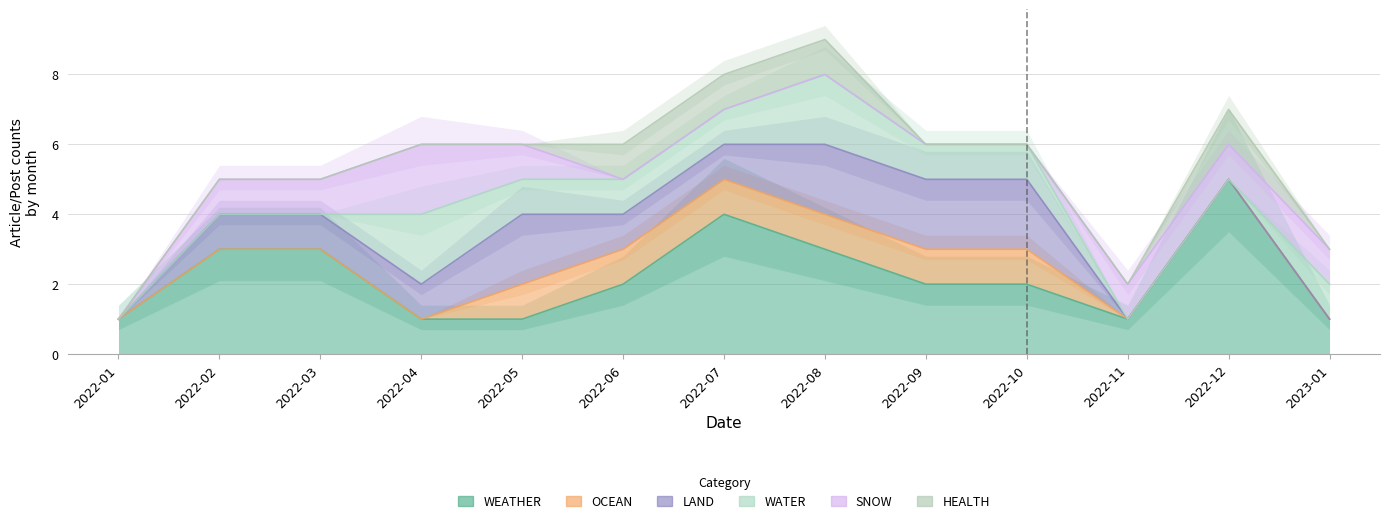

Where do LAND and SNOW first cross each other?

2022-04 and 2022-05